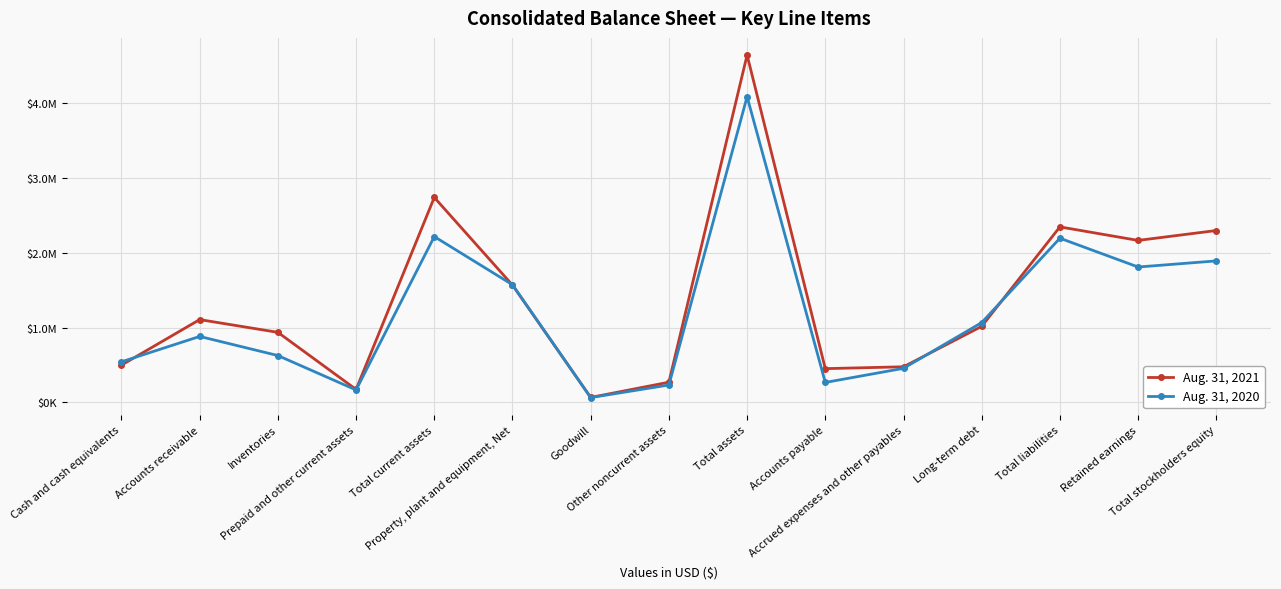

Is this an area chart (filled region under the line)?

No